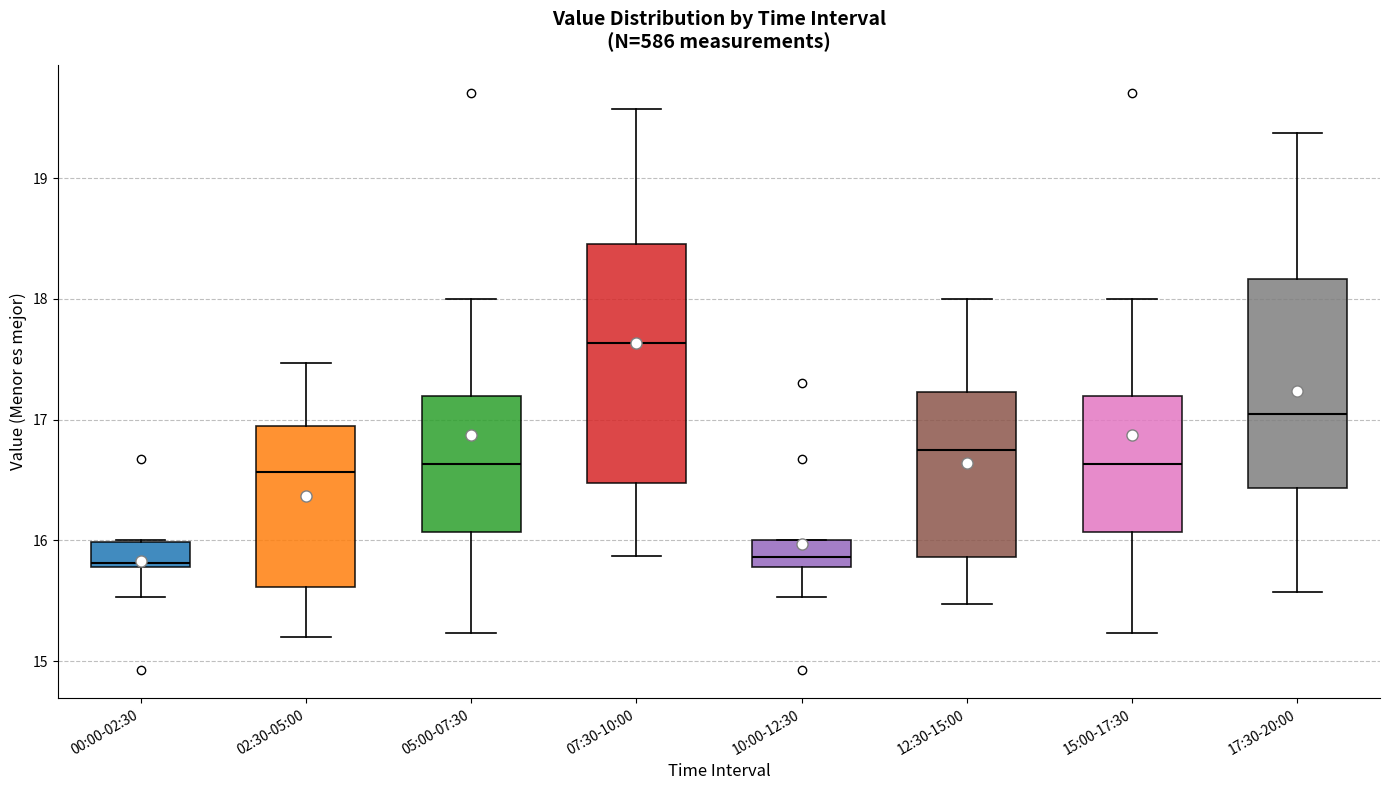

Reading left to right, read every box against the y-axis: the position of its median line, the range the box covers, and the ends of its whiskers. The values are not printed on the chart, so give them approximately, as read against the axis.

00:00-02:30: median 15.8 (just above the box's lower edge), box 15.8 to 16.0, whiskers 15.5 to 16.0
02:30-05:00: median 16.6, box 15.6 to 17.0, whiskers 15.2 to 17.5
05:00-07:30: median 16.6, box 16.1 to 17.2, whiskers 15.2 to 18.0
07:30-10:00: median 17.6, box 16.5 to 18.5, whiskers 15.9 to 19.6
10:00-12:30: median 15.9, box 15.8 to 16.0, whiskers 15.5 to 16.0
12:30-15:00: median 16.8, box 15.9 to 17.2, whiskers 15.5 to 18.0
15:00-17:30: median 16.6, box 16.1 to 17.2, whiskers 15.2 to 18.0
17:30-20:00: median 17.1, box 16.4 to 18.2, whiskers 15.6 to 19.4